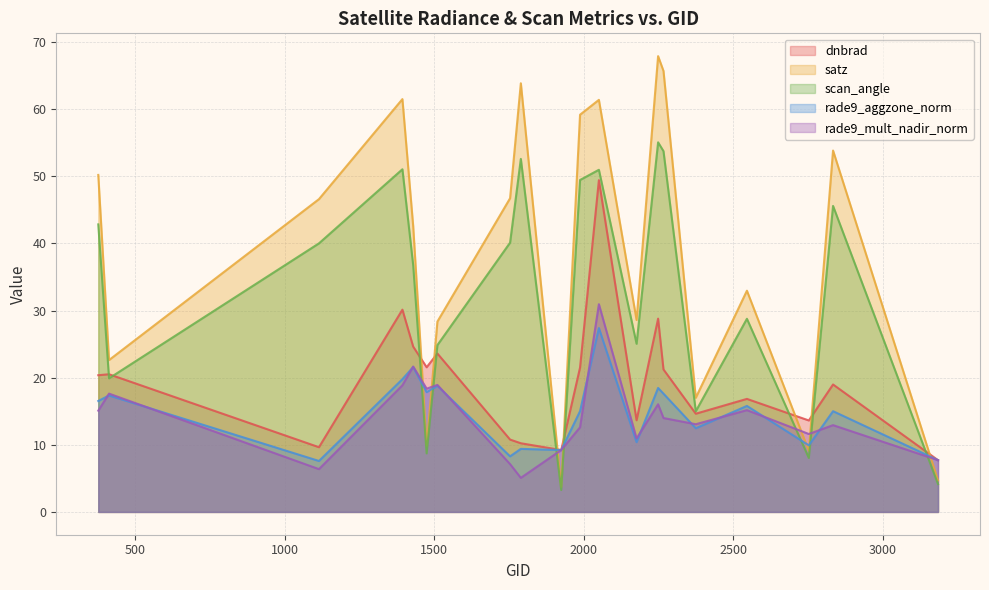

What is the minimum value for rade9_mult_nadir_norm?

5.1